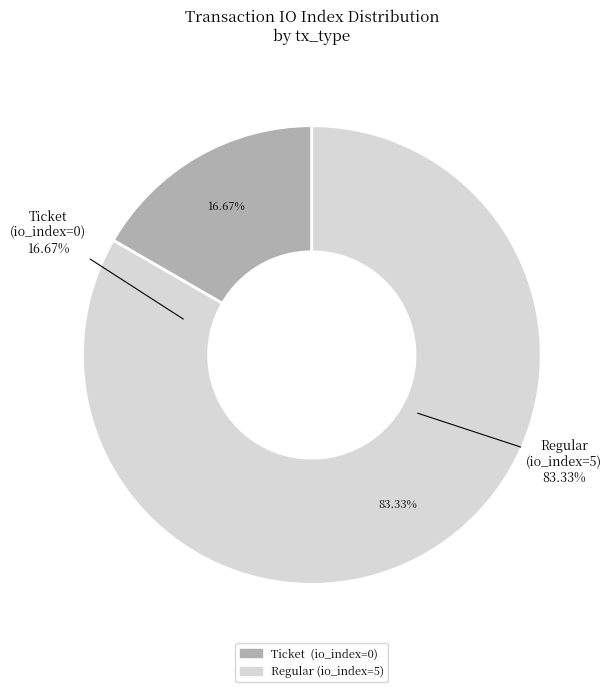

How many segments does this pie chart have?

2